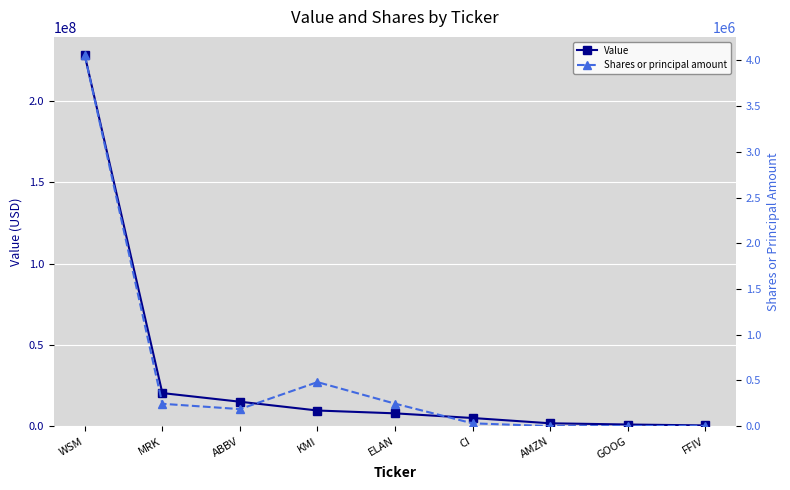

What is the difference between the Shares or principal amount values at WSM and CI?

4022339